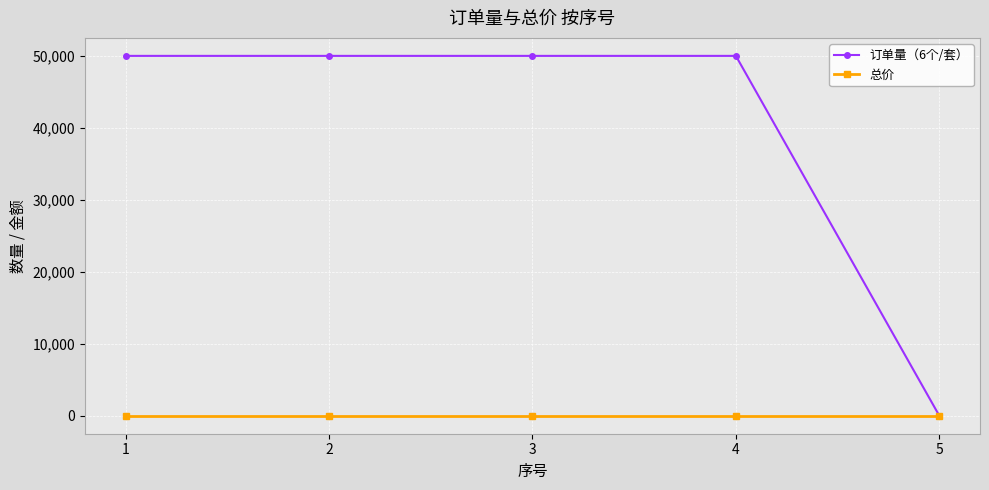

How many categories are shown in the chart?

5